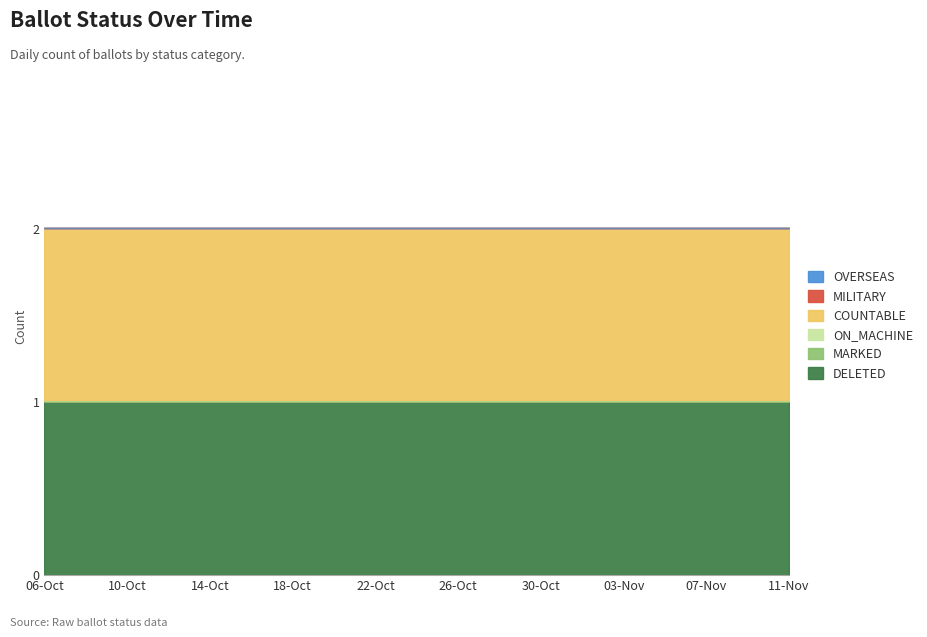

At which label does OVERSEAS reach its peak?

06-Oct